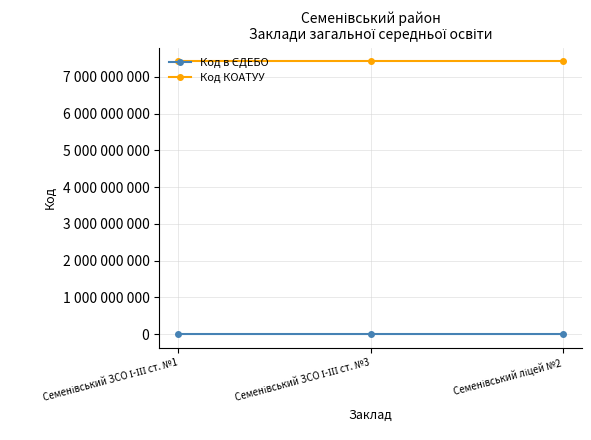

List the series in order of their peak value, lowest first.

Код в ЄДЕБО, Код КОАТУУ